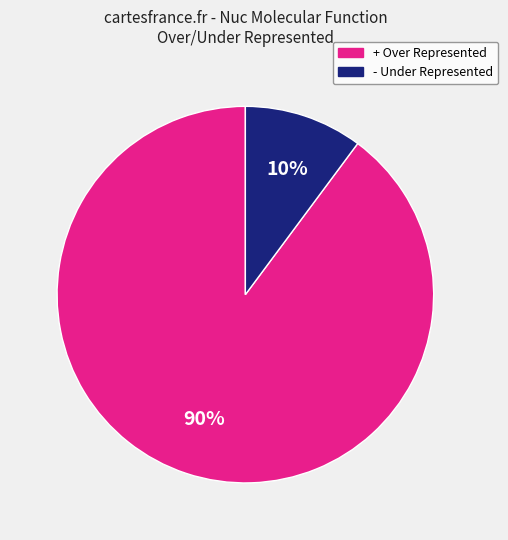

Is there a majority slice in this chart?

Yes